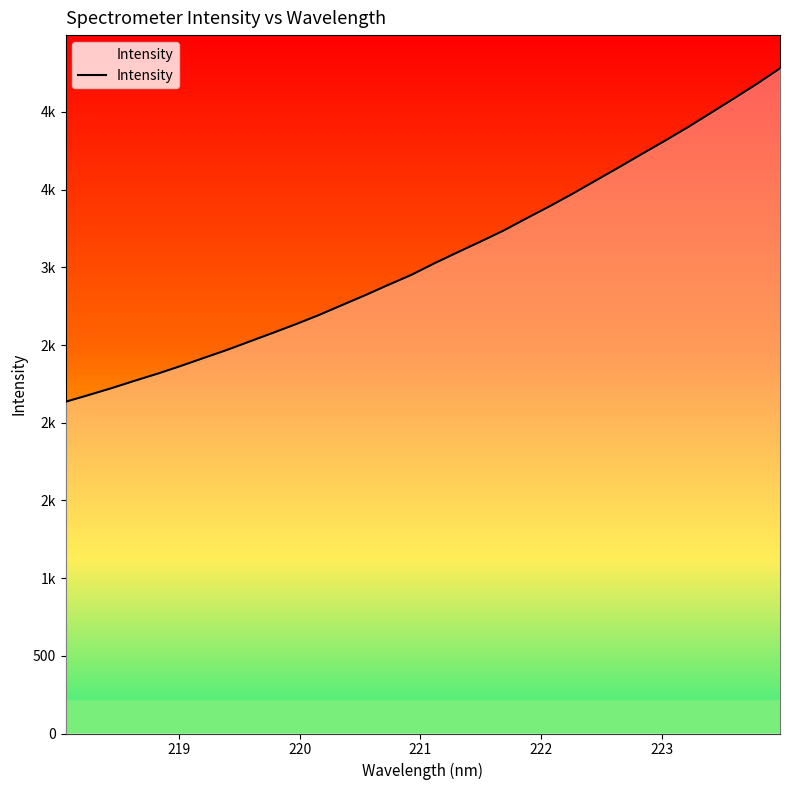

What is the difference between the maximum and minimum values?

2145.7